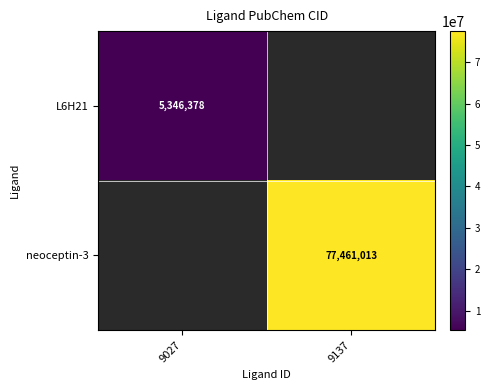

The neoceptin-3 series shows 77461013 at 9137. True or false?

True